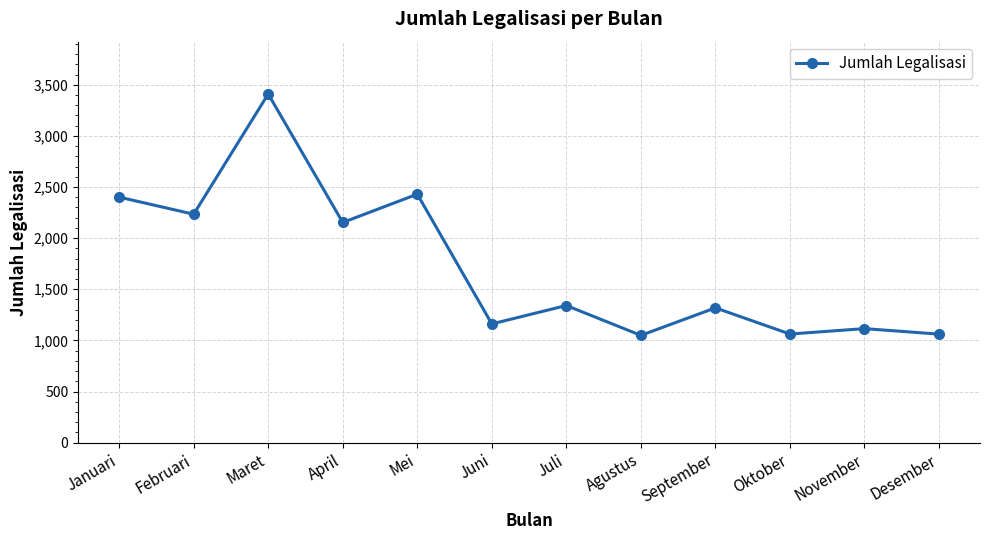

Which has a higher value, Juli or Maret?

Maret